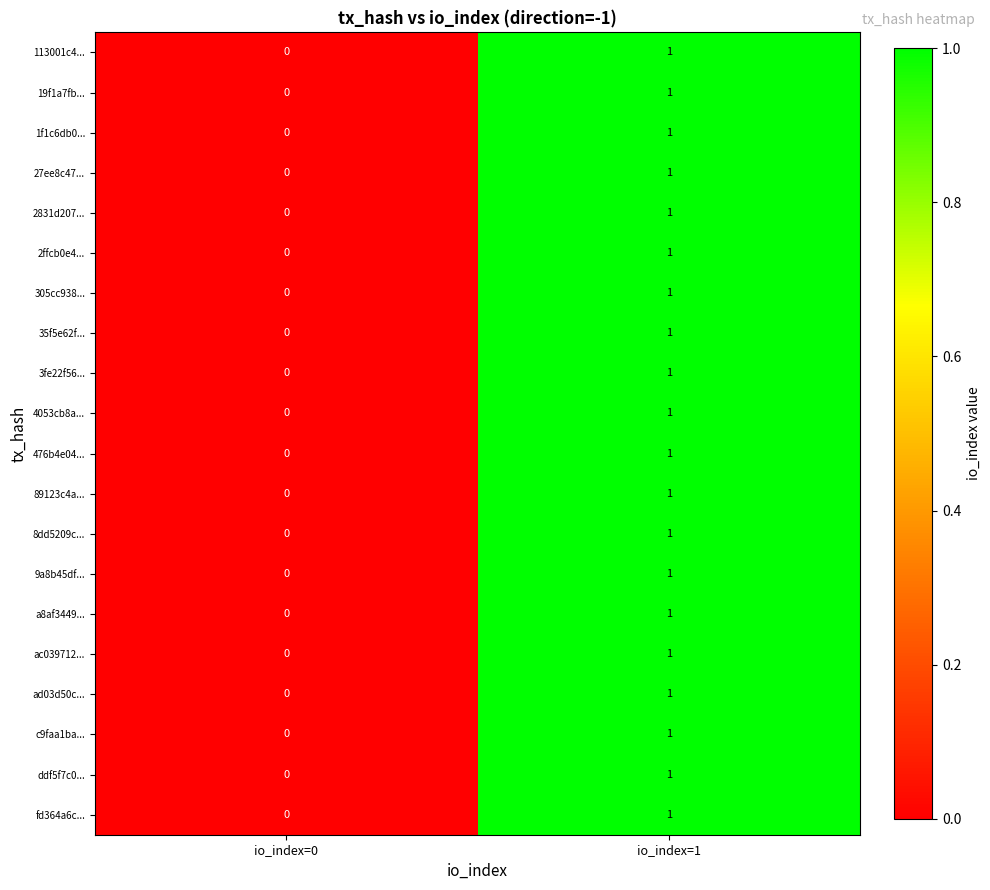

Count the number of data series in this chart.

20